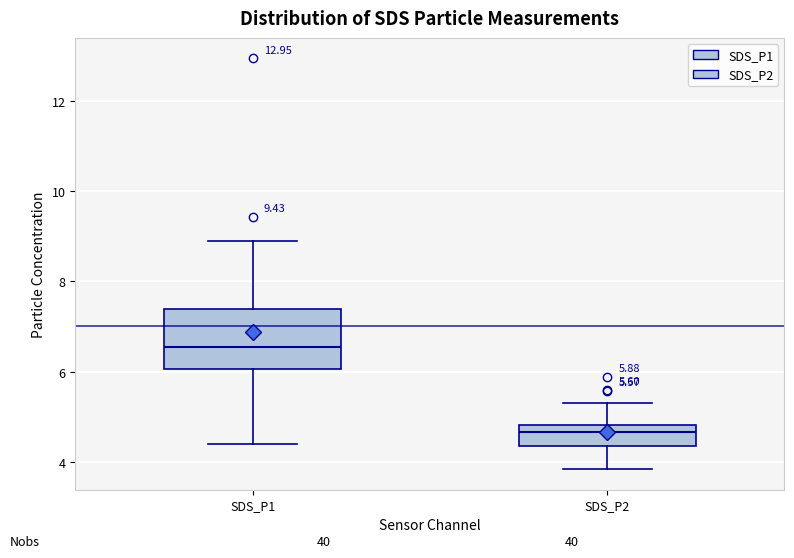

Which box's median line is the highest?

SDS_P1